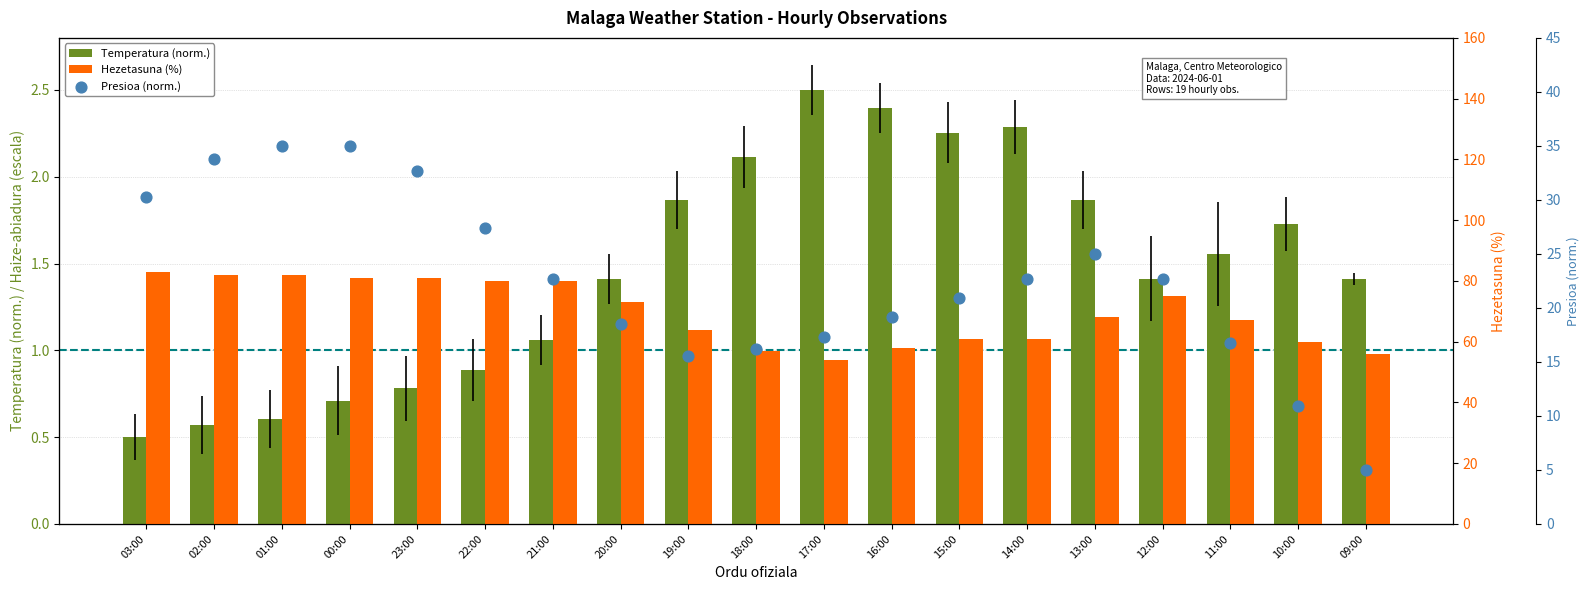

What are all the series names shown in the legend?

Temperatura (norm.), Hezetasuna (%), Presioa (norm.)